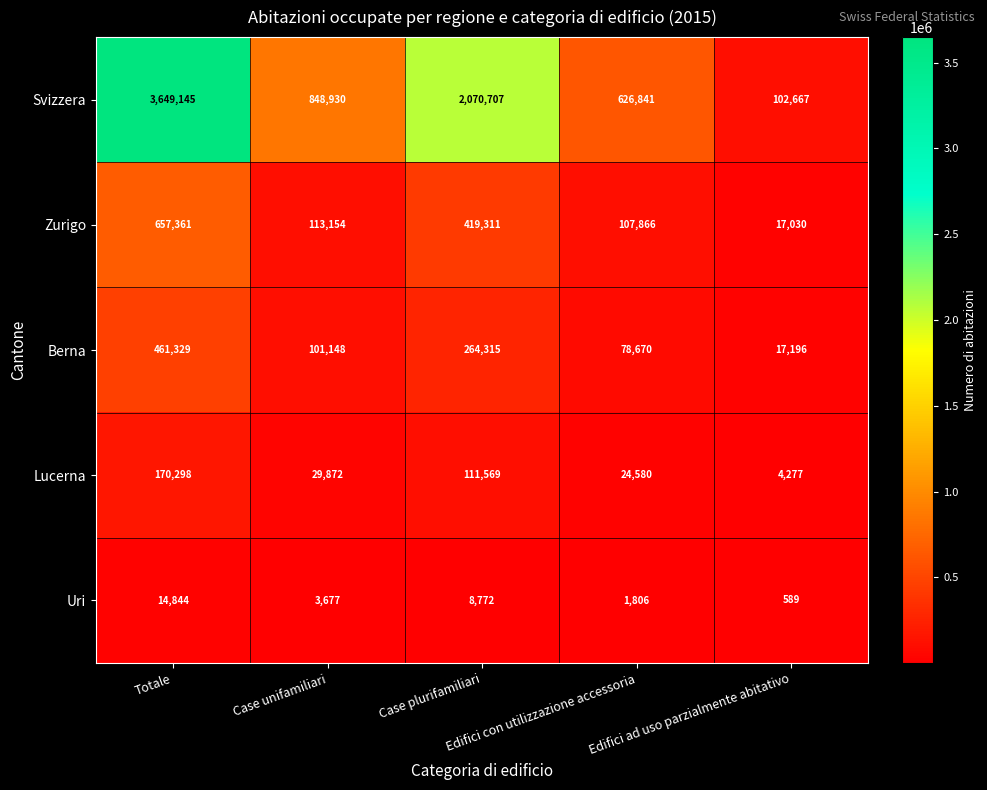

Which series changed the most between Case plurifamiliari and Edifici ad uso parzialmente abitativo?

Svizzera